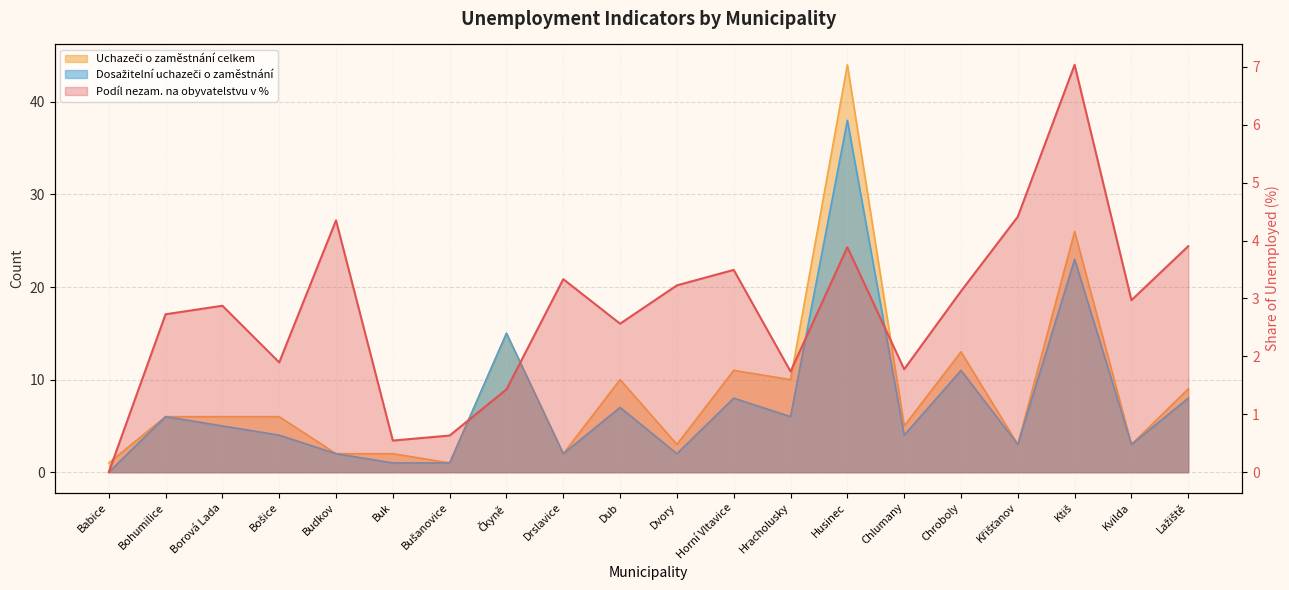

True or false: Podíl nezam. na obyvatelstvu v % and Uchazeči o zaměstnání celkem cross at least once.

True